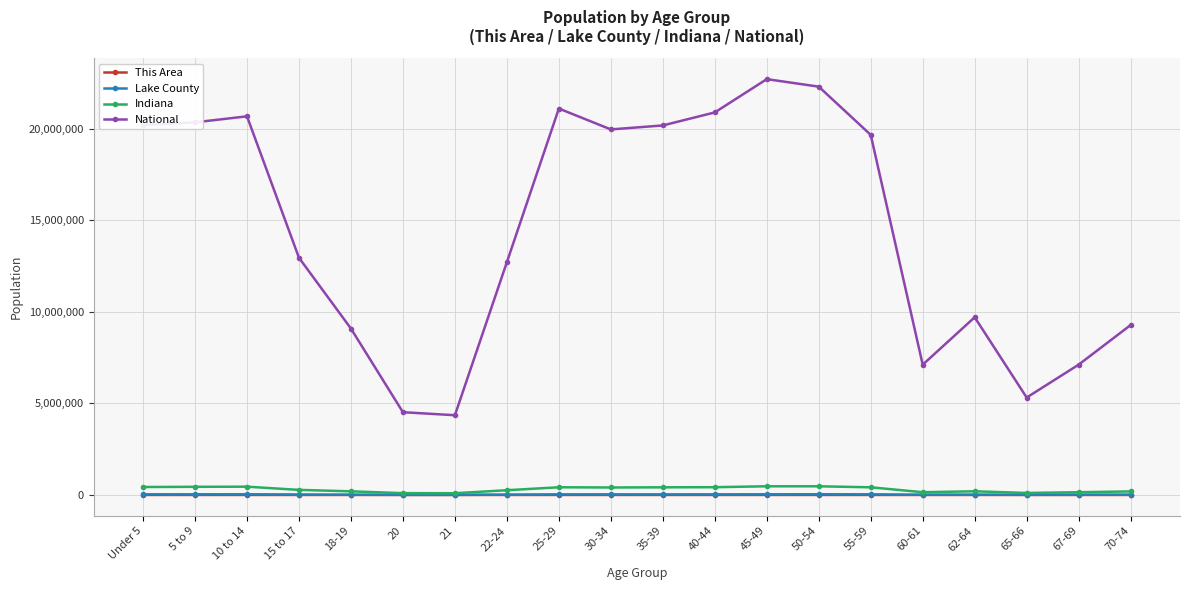

In Indiana, how many points are higher than both neighbors (excluding endpoints)?

4